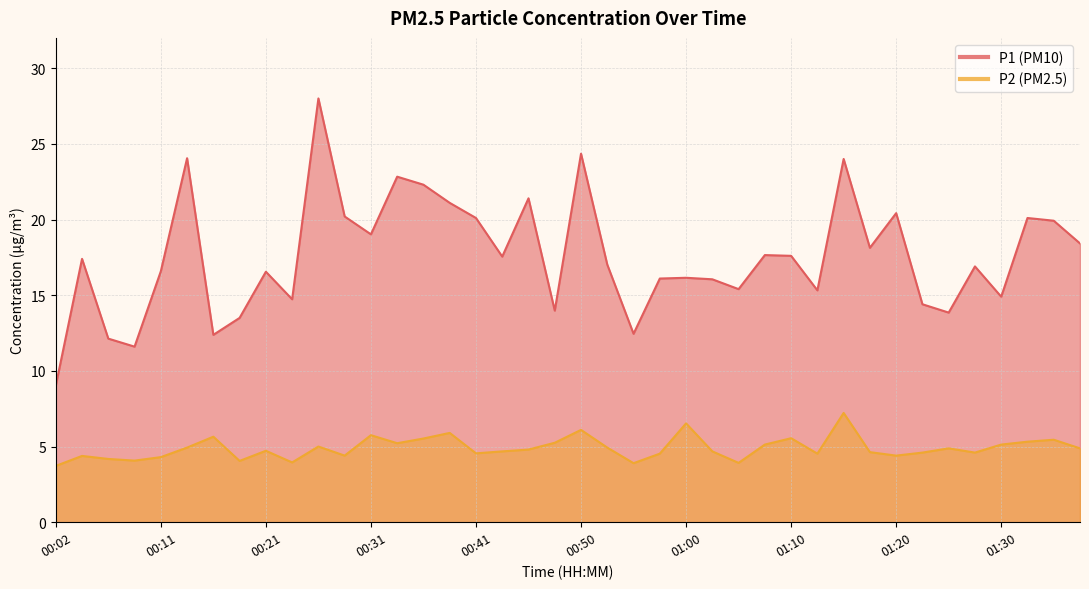

What position from the left is 01:34?

39